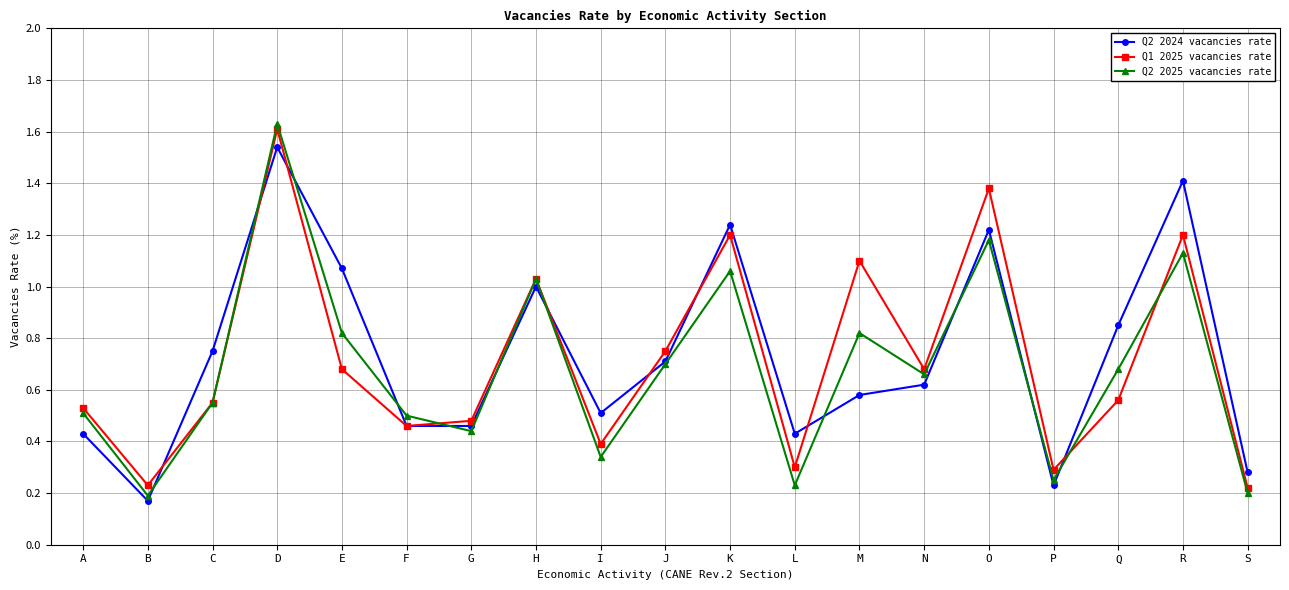

Count the number of data series in this chart.

3